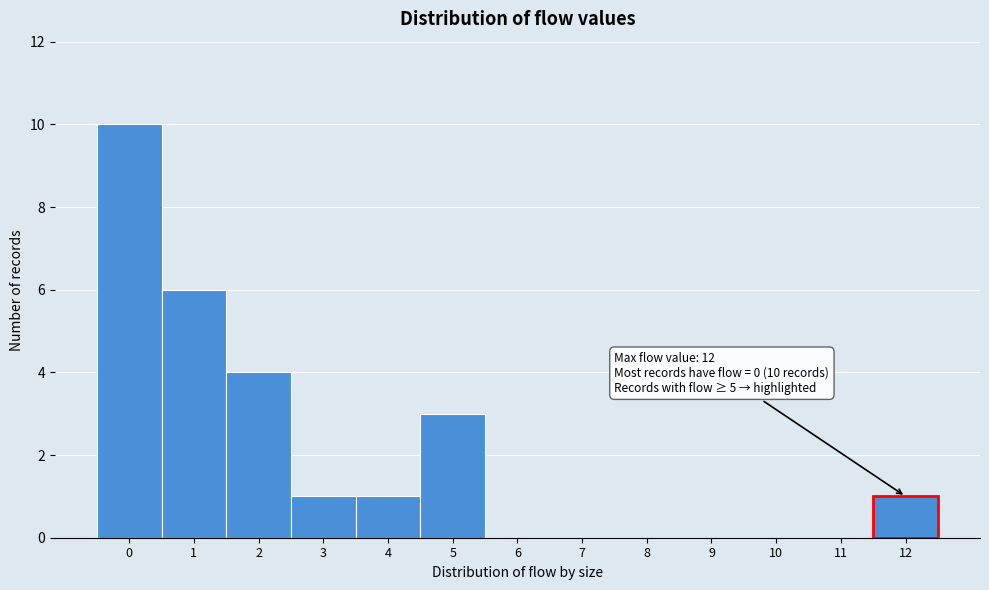

What is the approximate value at 2?

4